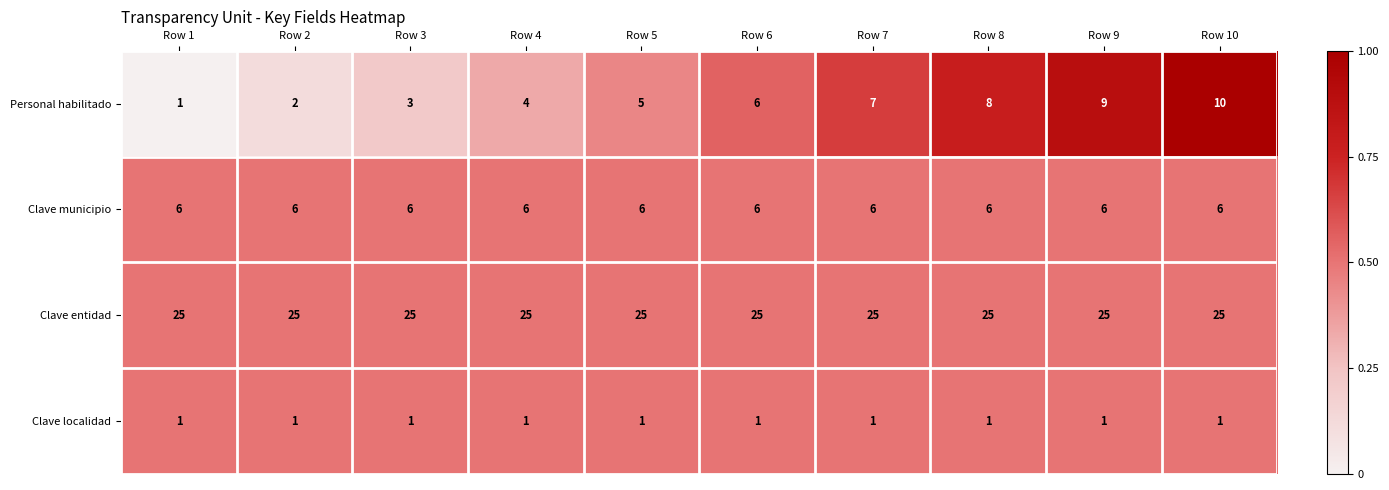

How many data points does each series have?

10